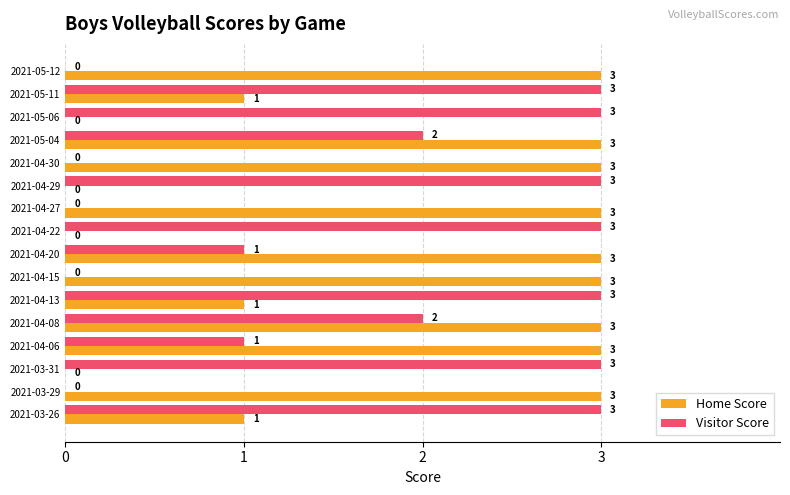

Read the Visitor Score value at 2021-04-29.

3